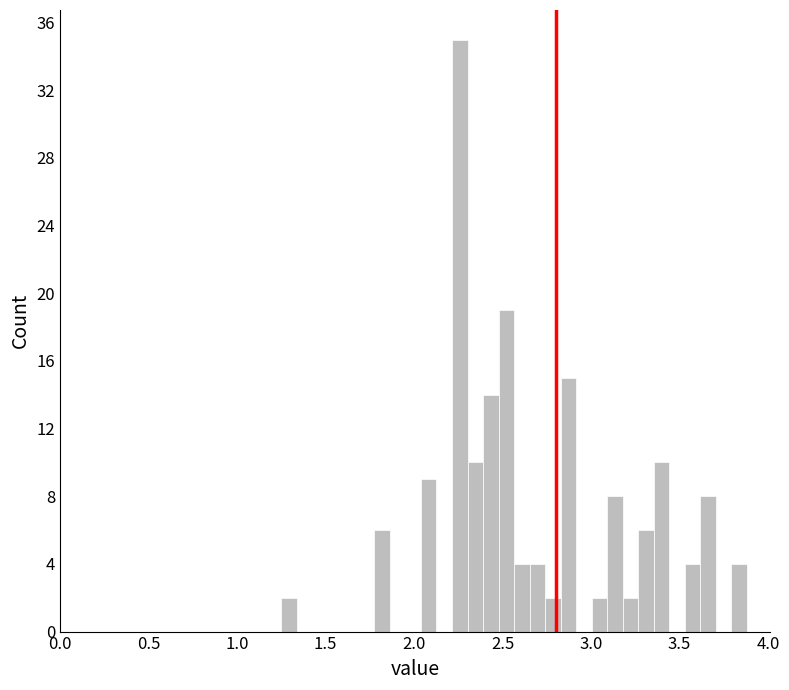

Around what value on the x-axis is the tallest bar? Give the approximate position of its centre, as read against the axis.

2.25